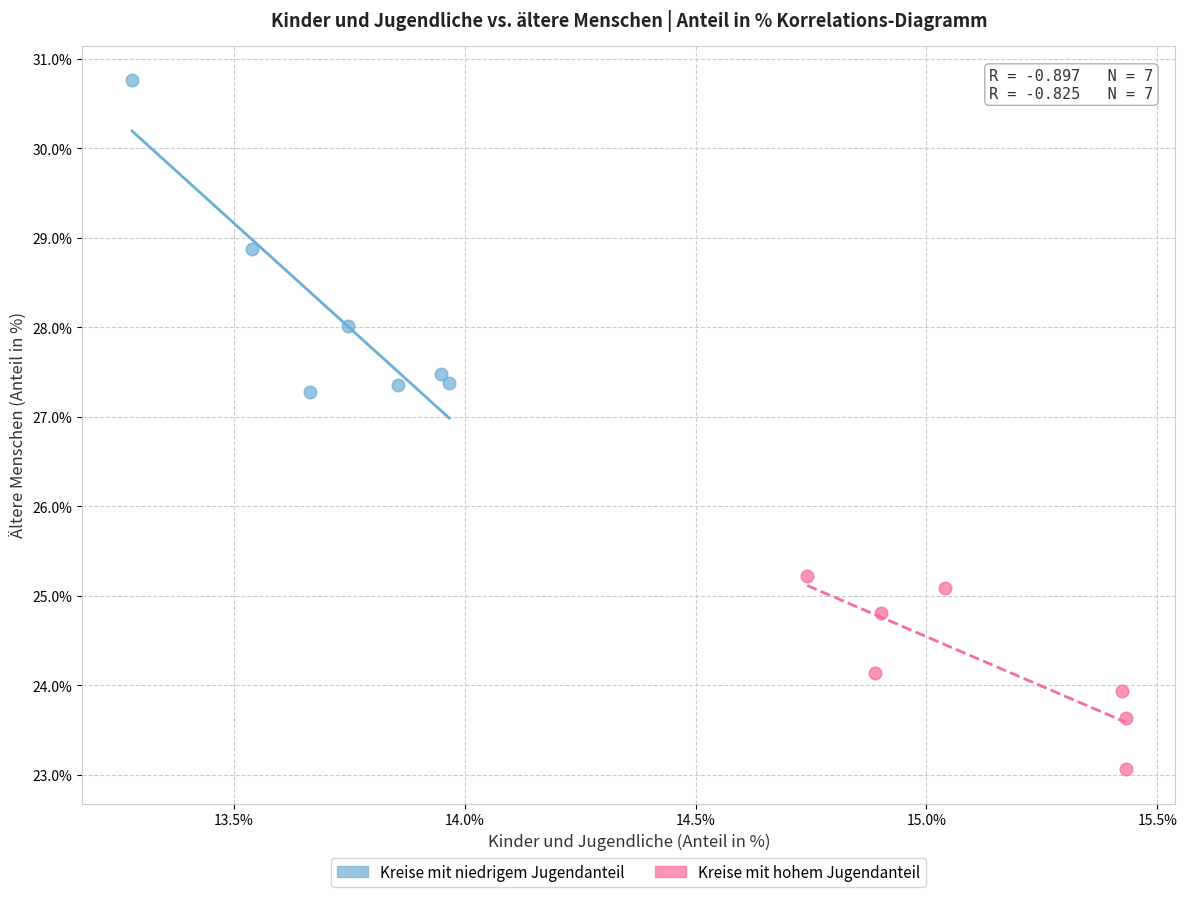

Which series has the widest spread of Y values?

Kreise mit niedrigem Jugendanteil